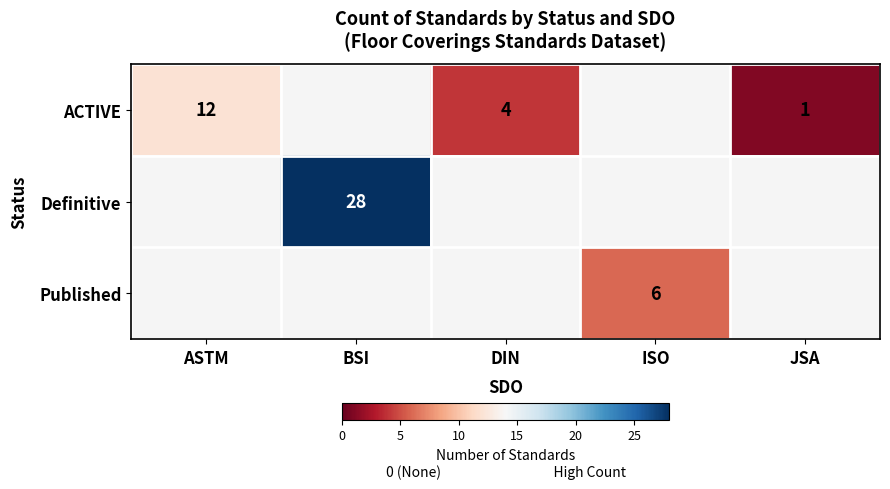

How many categories are shown in the chart?

5